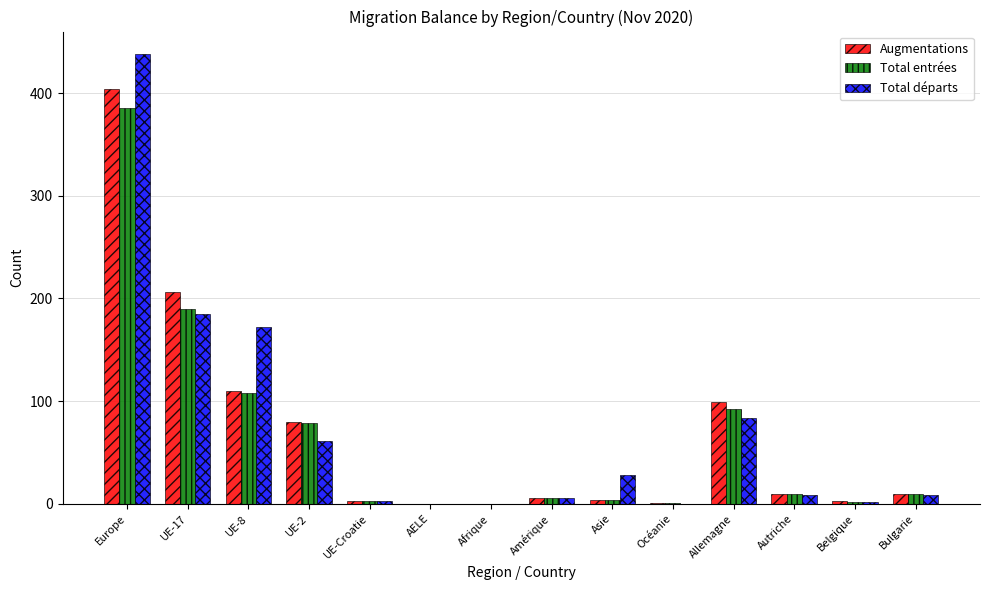

What is the maximum value shown in the chart?

438